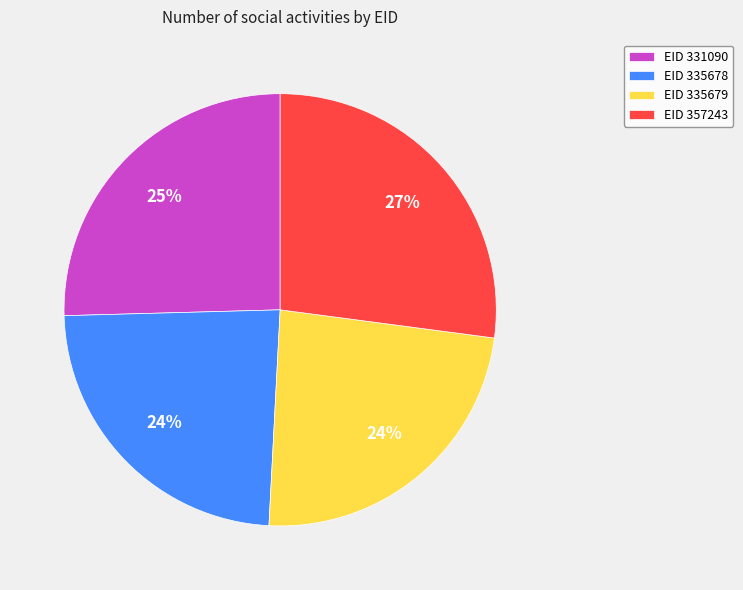

To the nearest percent, what is the difference between the largest and smallest slice percentages?

3%